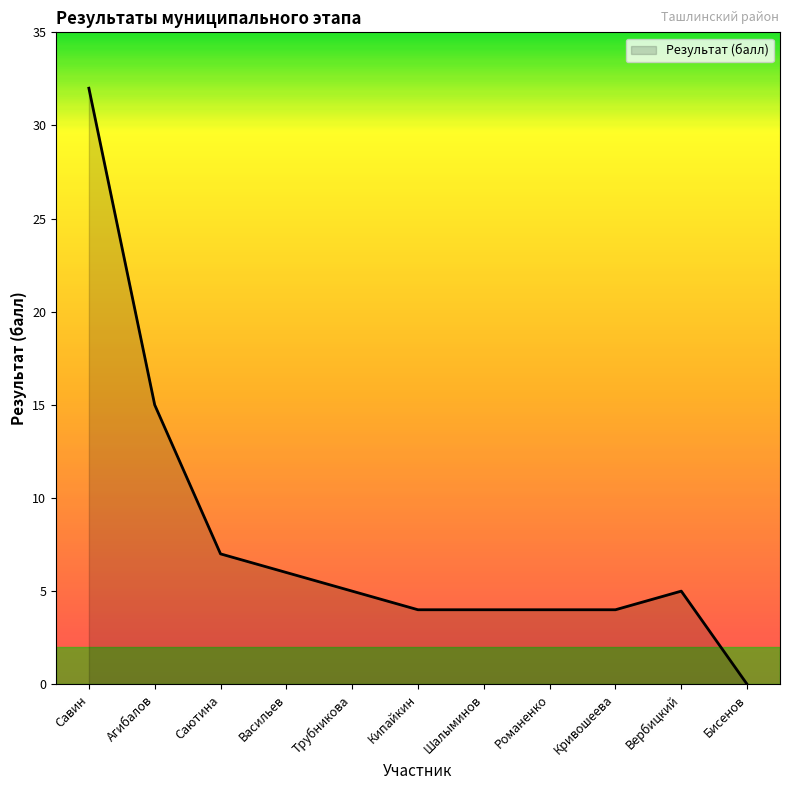

Which label corresponds to the largest value in the chart?

Савин